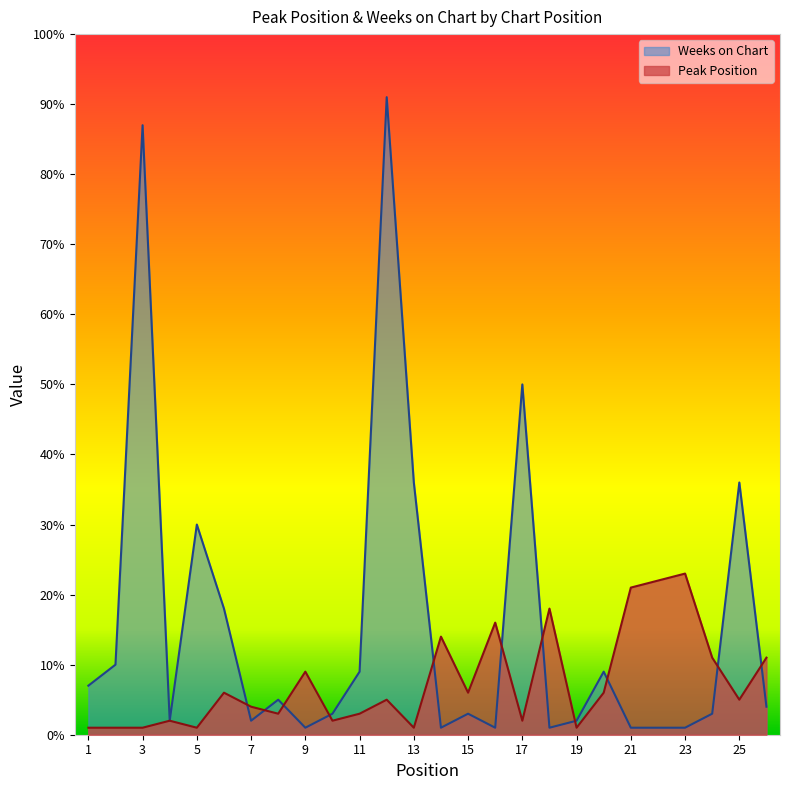

True or false: Weeks on Chart has a value of 1 at 10.

False